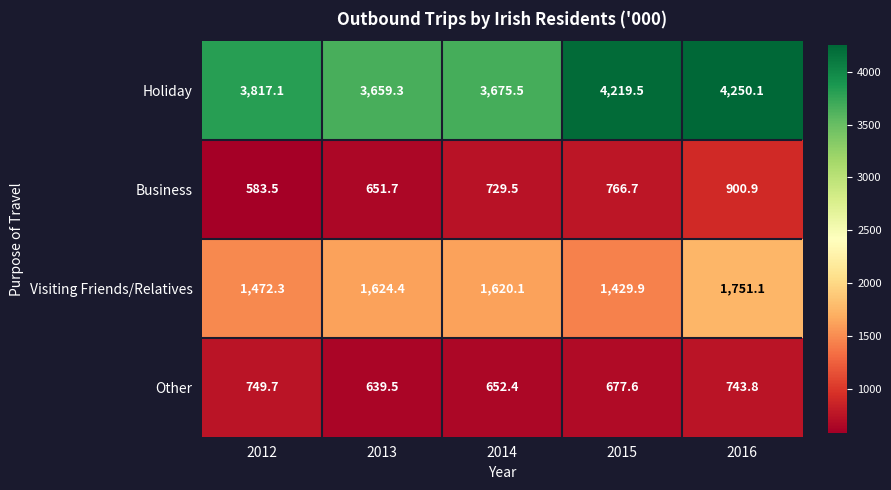

Reading left to right, what are all the values shown in this chart?

Holiday: 2012=3817.1	2013=3659.3	2014=3675.5	2015=4219.5	2016=4250.1
Business: 2012=583.5	2013=651.7	2014=729.5	2015=766.7	2016=900.9
Visiting Friends/Relatives: 2012=1472.3	2013=1624.4	2014=1620.1	2015=1429.9	2016=1751.1
Other: 2012=749.7	2013=639.5	2014=652.4	2015=677.6	2016=743.8